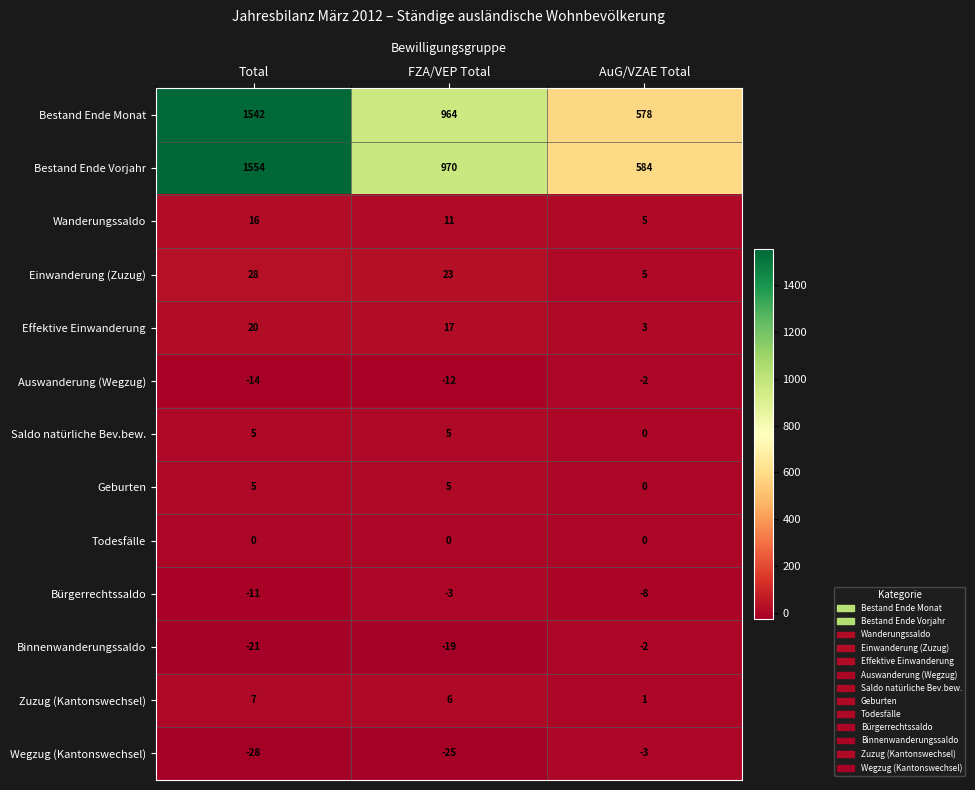

What is the difference between the highest and lowest values at Total?

1582